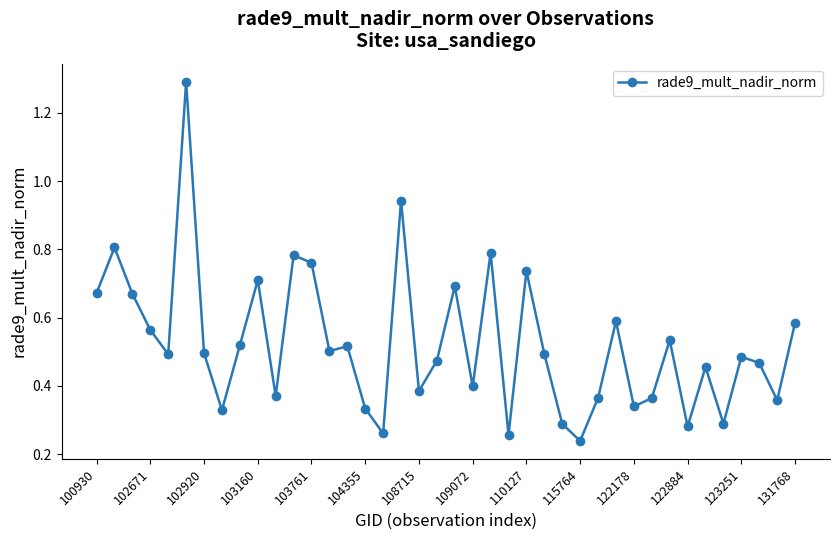

What is the sum of all values?

20.9